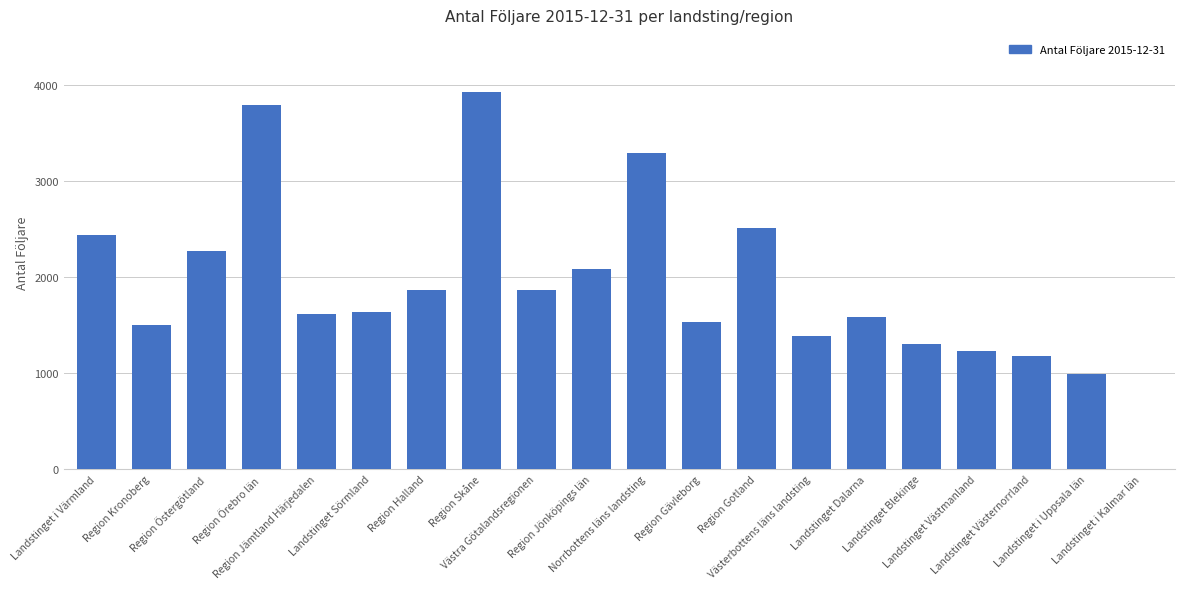

What is the greatest value displayed?

3934